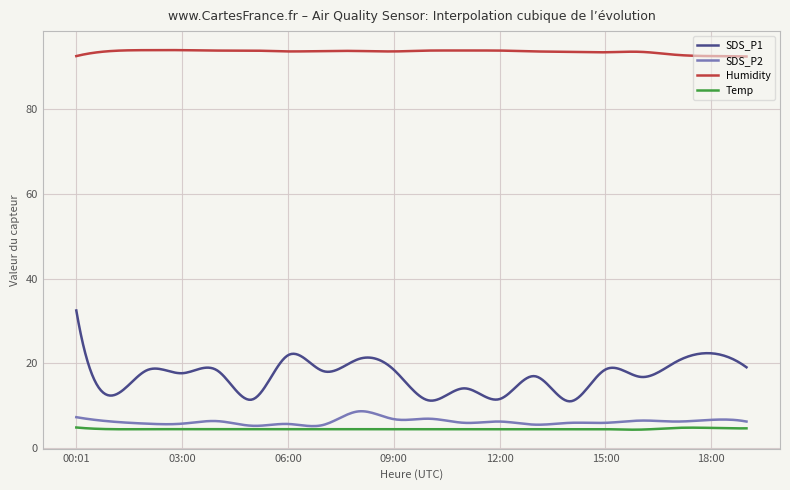

How many lines are shown in the chart?

4